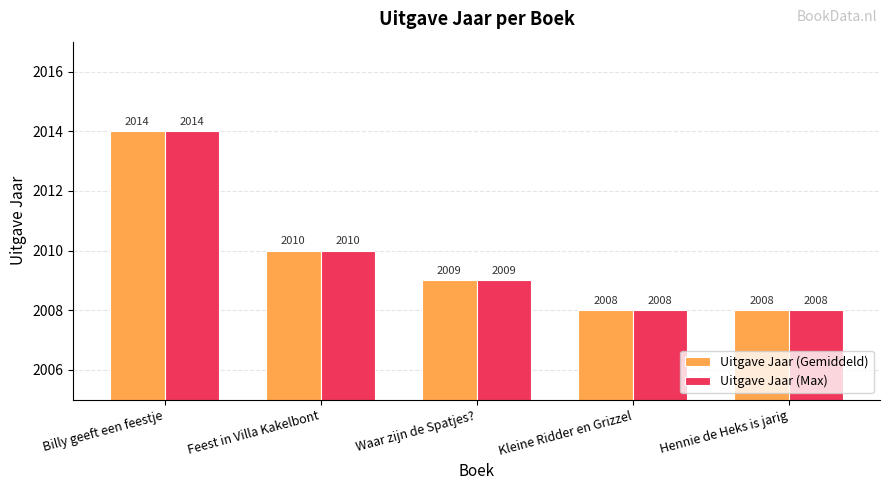

At which label does Uitgave Jaar (Max) first exceed 2009?

Billy geeft een feestje